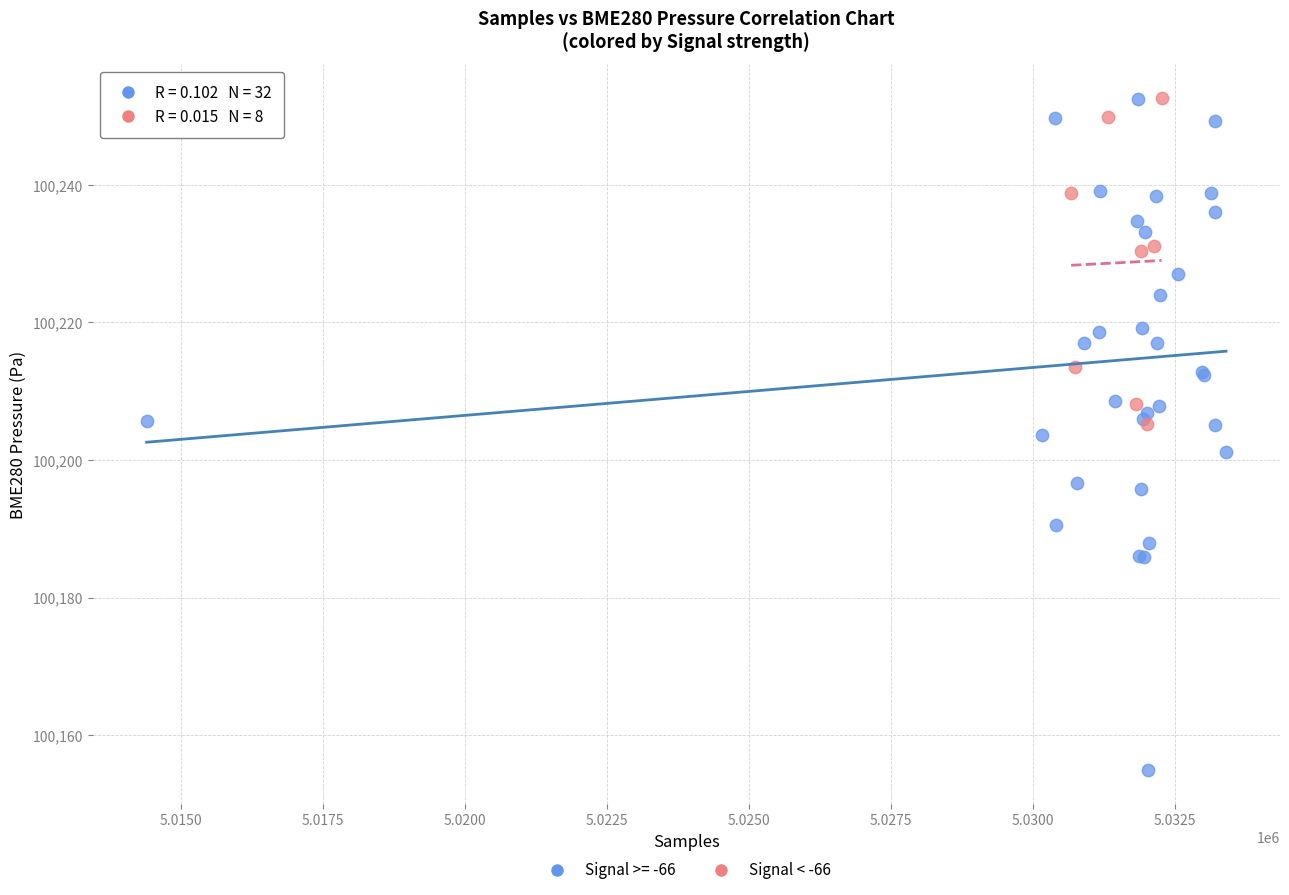

Which series has the widest spread of Y values?

Signal >= -66